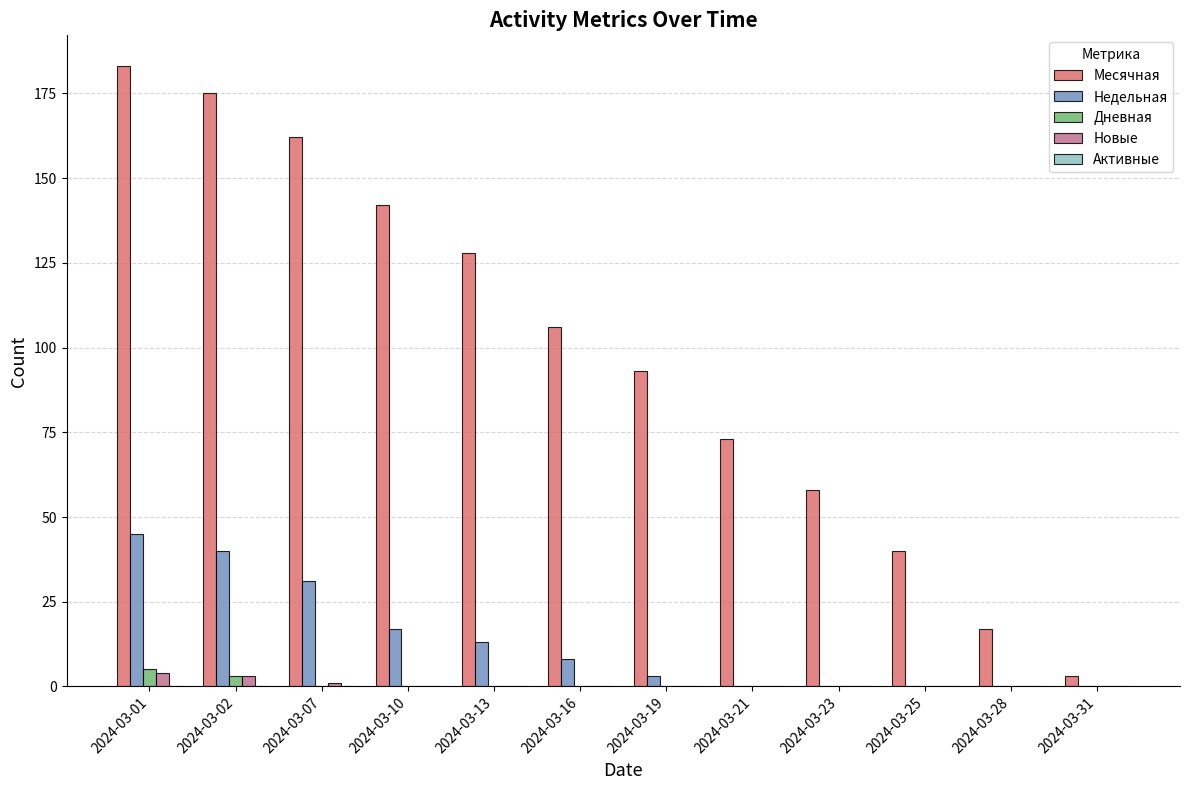

What is the spread (max minus min) of values at 2024-03-28?

17